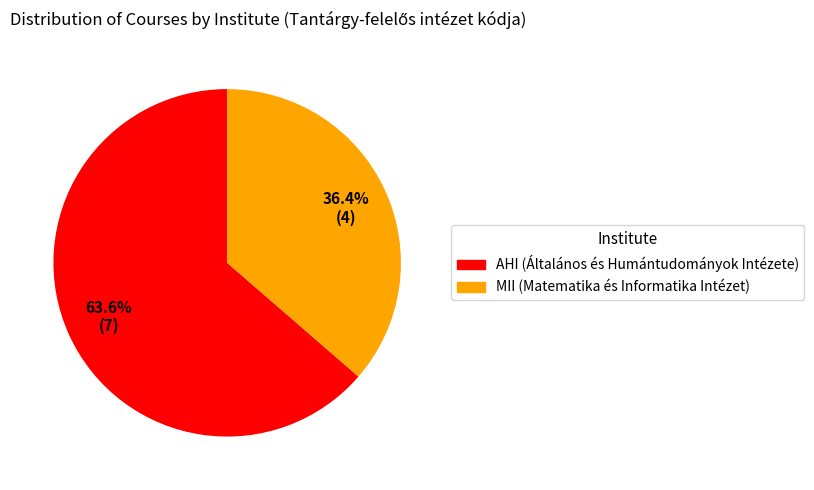

True or false: AHI accounts for 53% of the total.

False